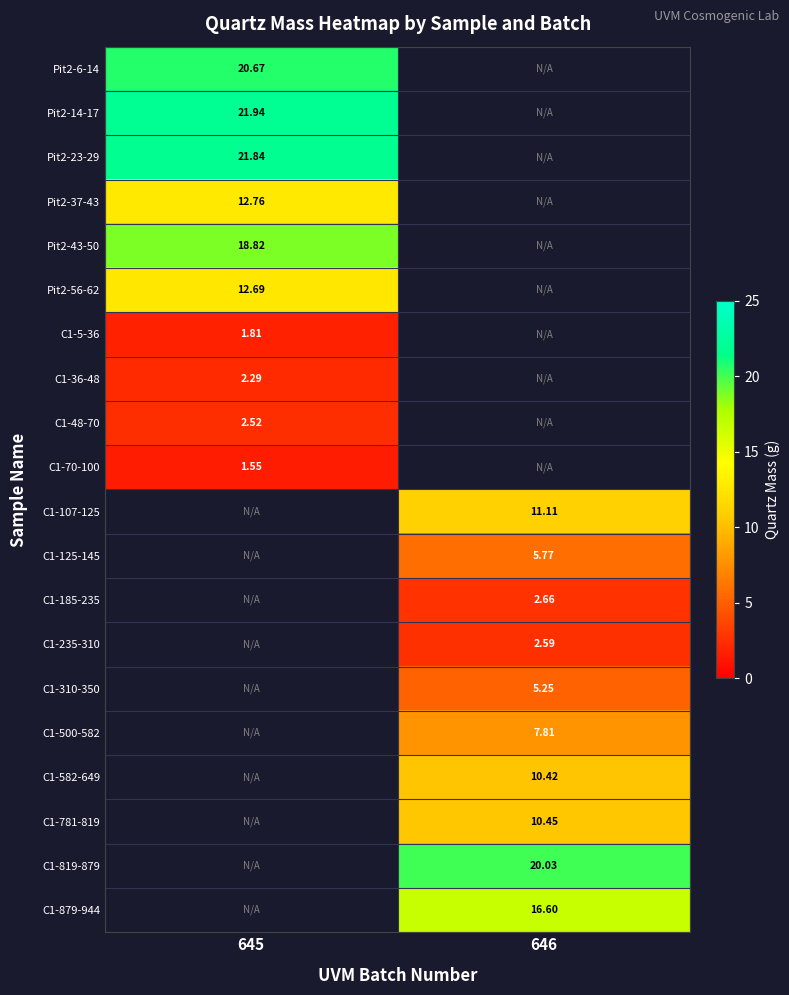

Between 645 and 646, which is larger?

646